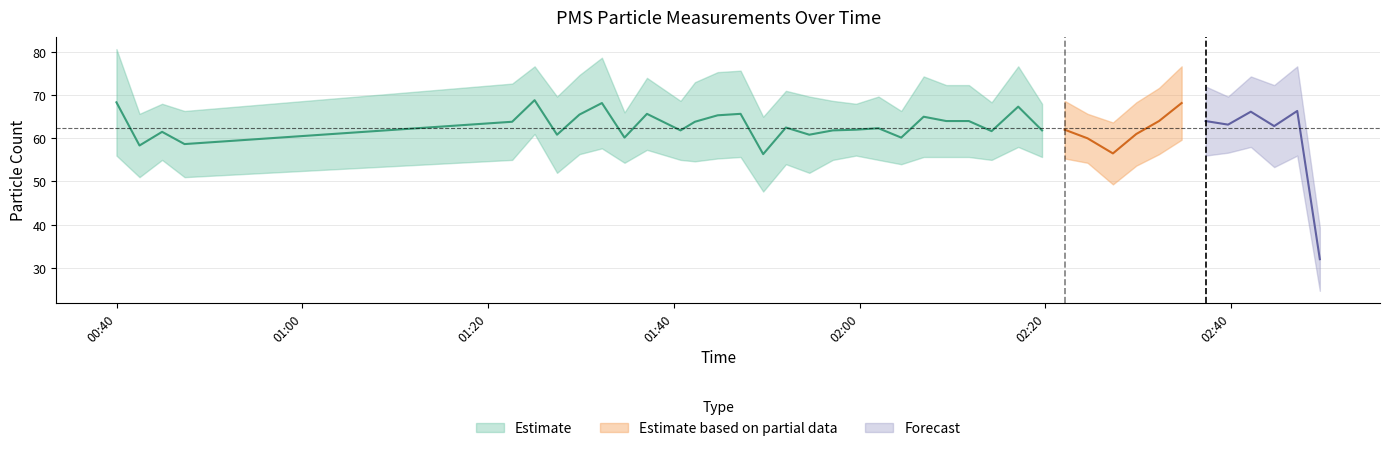

Where is the first local minimum for PMS_P1?

2022/12/15 00:42:27